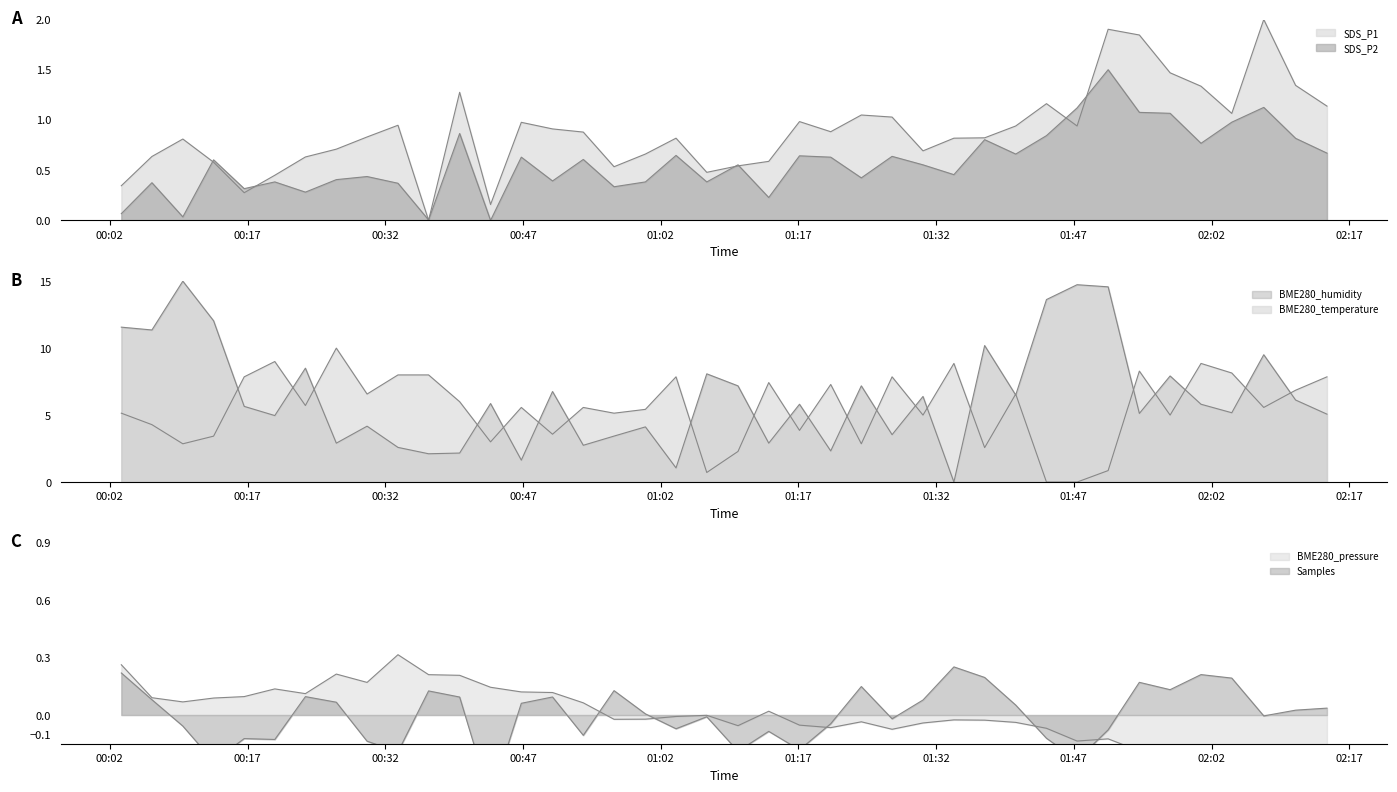

Count the number of categories in the chart.

40